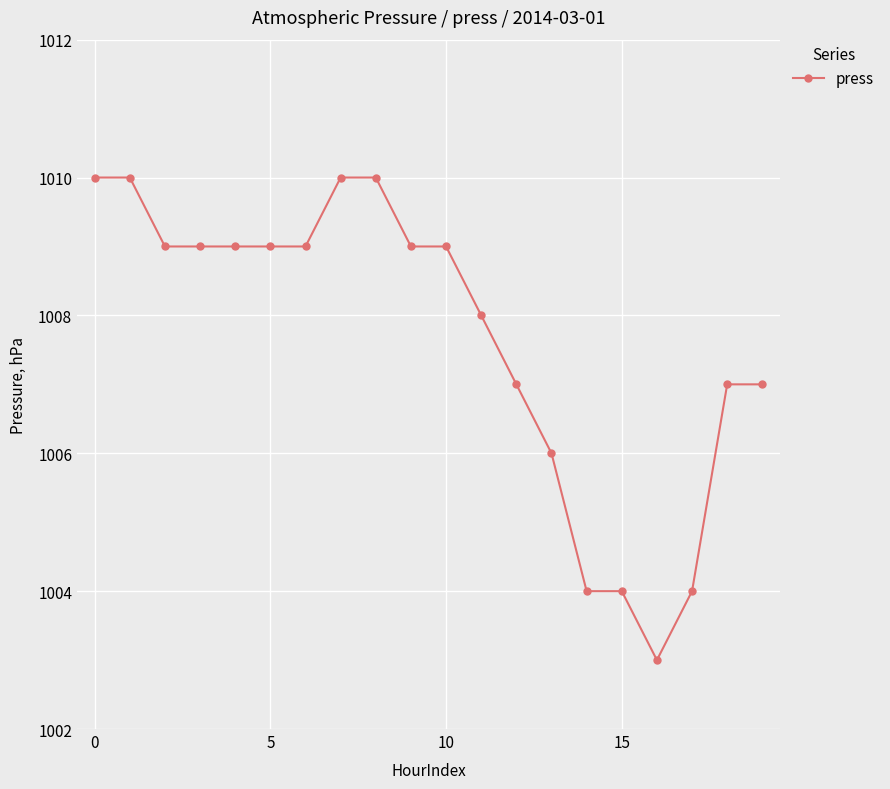

What is the difference between the maximum and second lowest values?

6